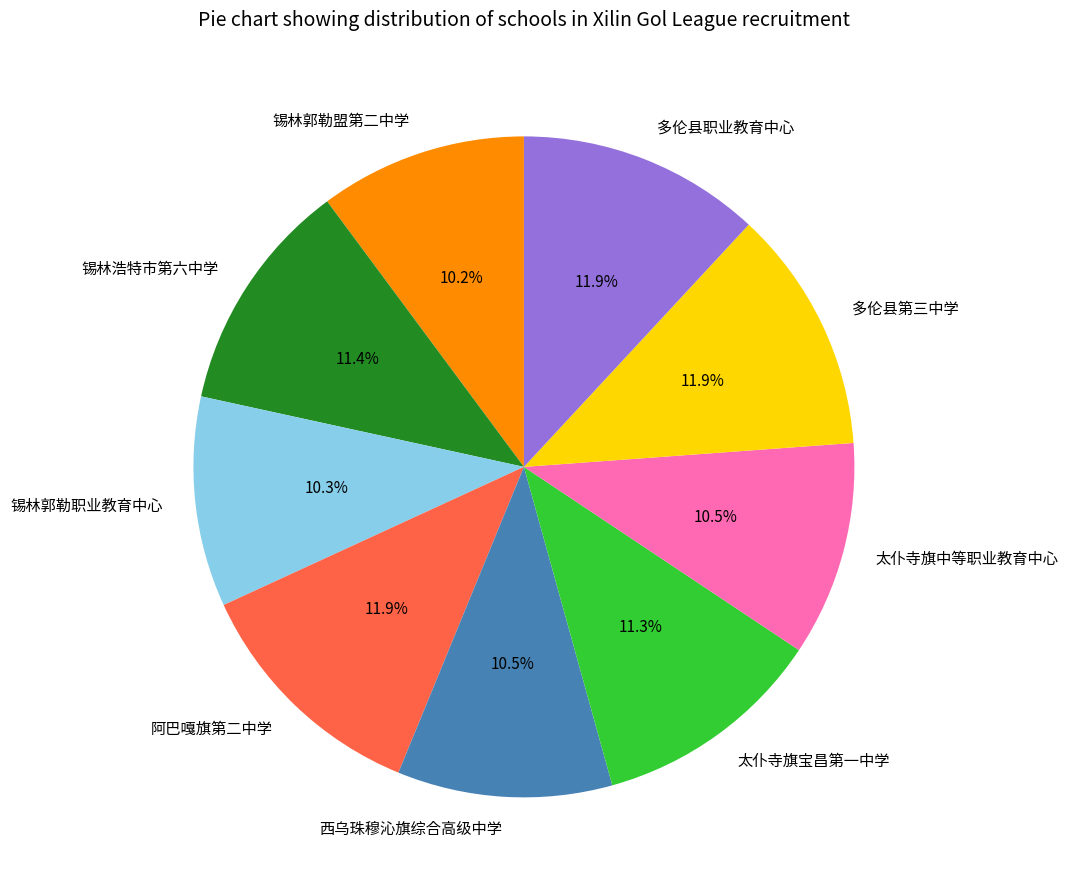

Is there any slice that represents more than half of the pie?

No